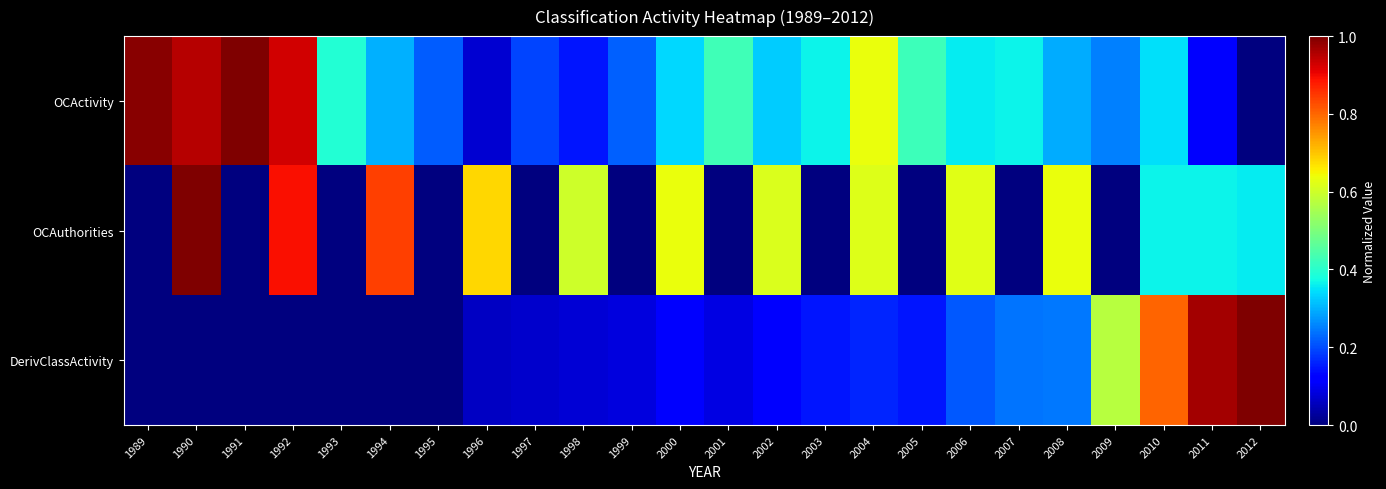

Rank the series by their maximum value, from lowest to highest.

OCActivity, OCAuthorities, DerivClassActivity